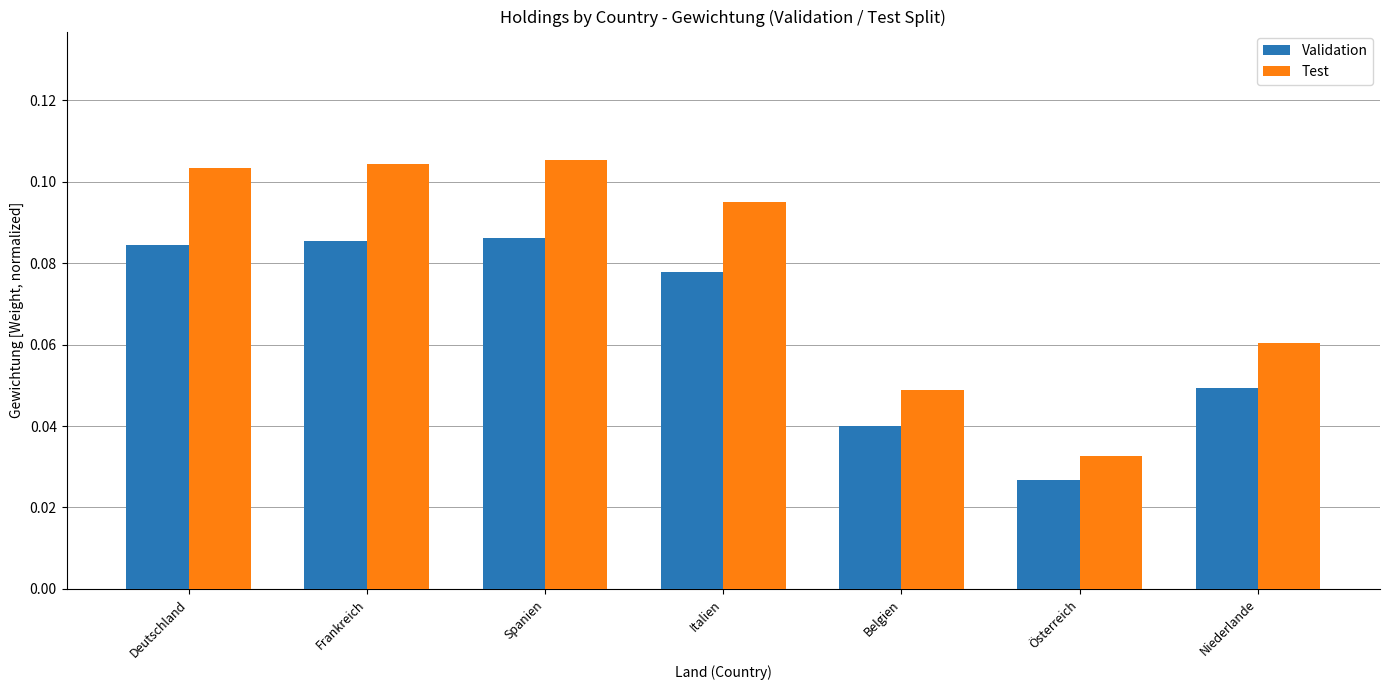

How many groups of bars are there?

7